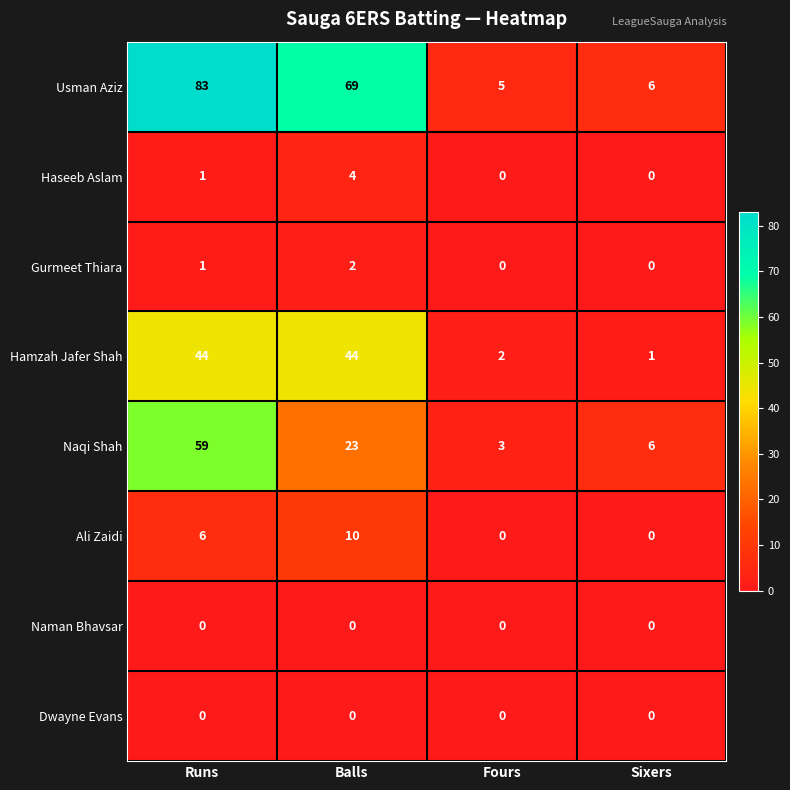

What is the approximate value of Ali Zaidi at Balls, to the nearest 10?

10